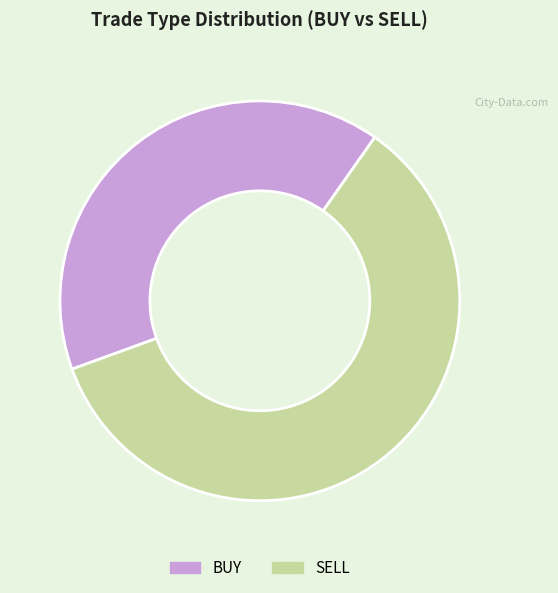

Is it true that SELL is 66% of the pie?

False